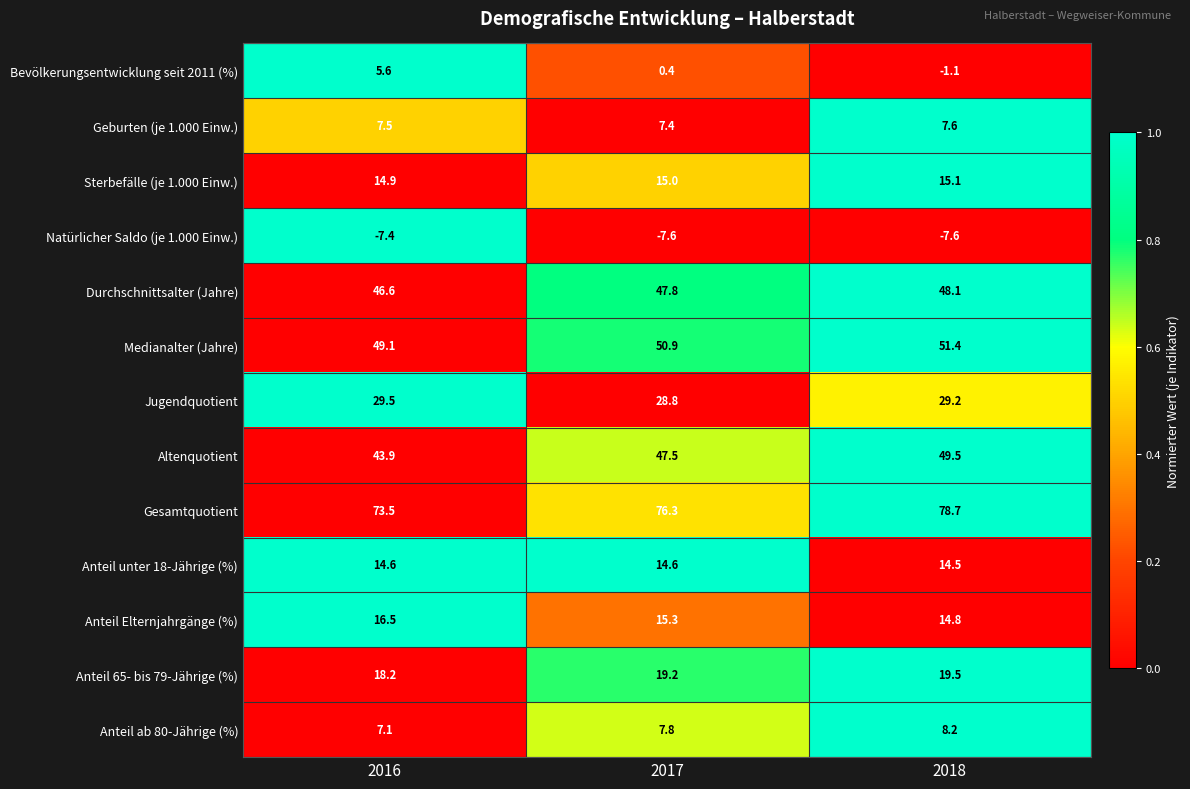

What is the maximum value shown in the chart?

78.7